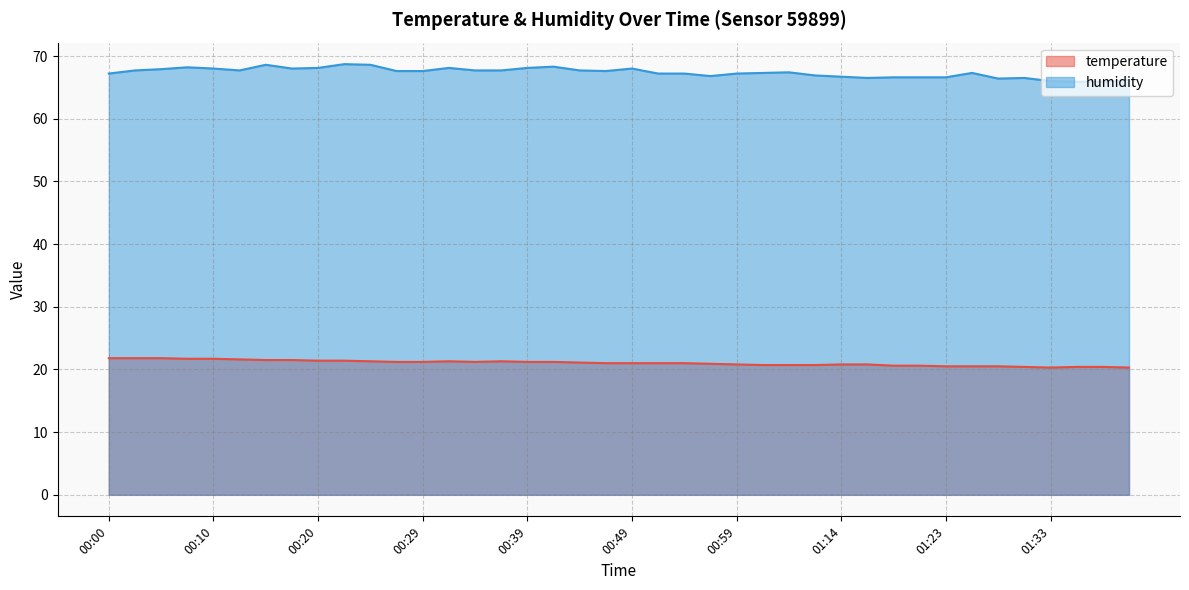

At which category is the sum across all series the highest?

00:15